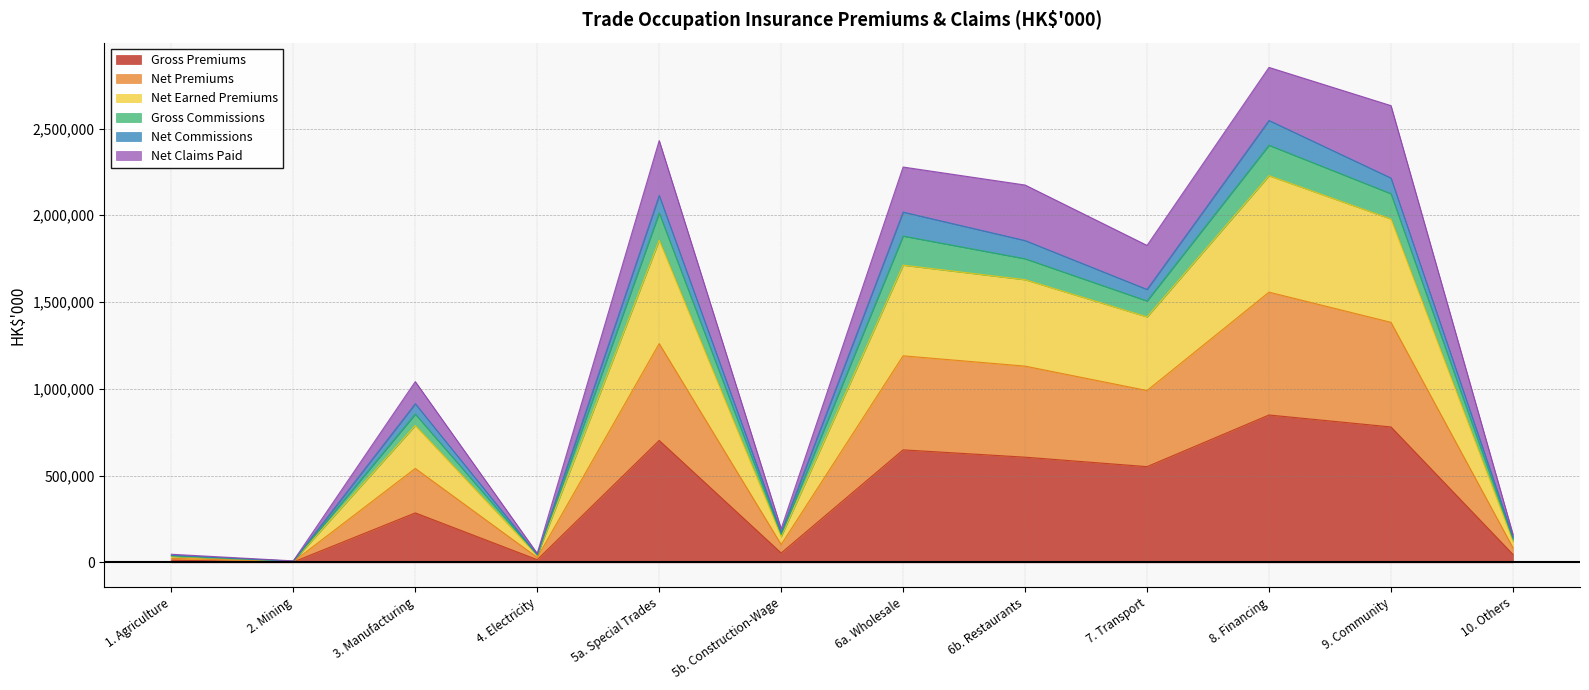

Is it true that Gross Premiums equals 364968 at 7. Transport?

False